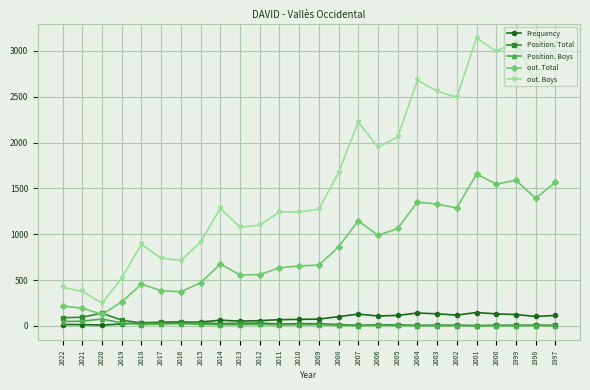

What is the spread (max minus min) of values at 2002?

2490